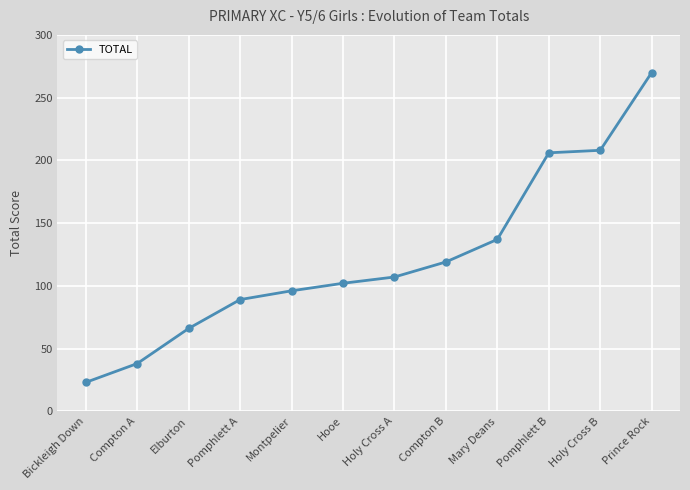

Which has a higher value, Hooe or Pomphlett A?

Hooe